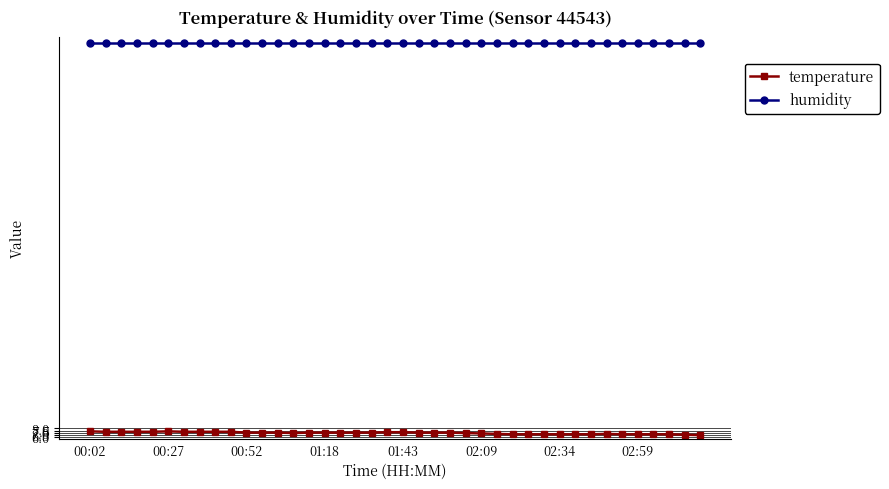

What is the smallest value displayed?

6.4